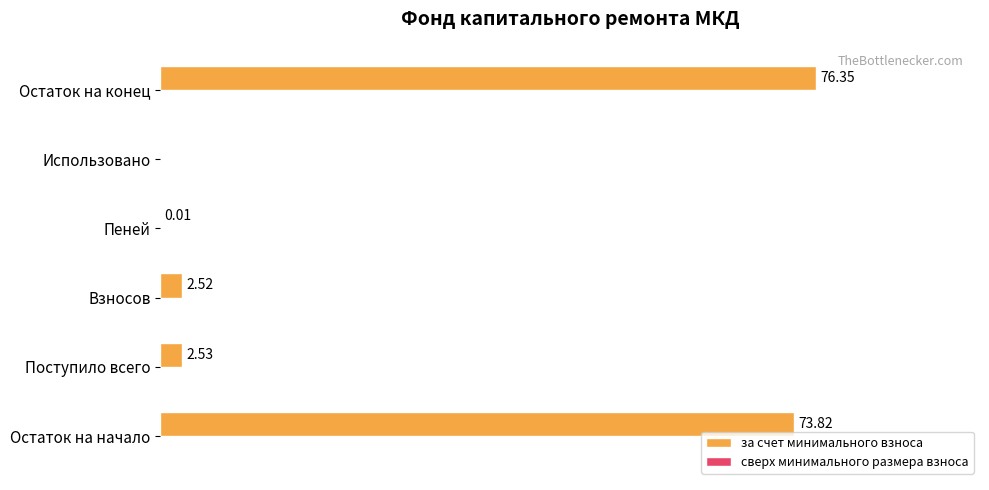

Which label corresponds to the largest value in the chart?

Остаток на конец